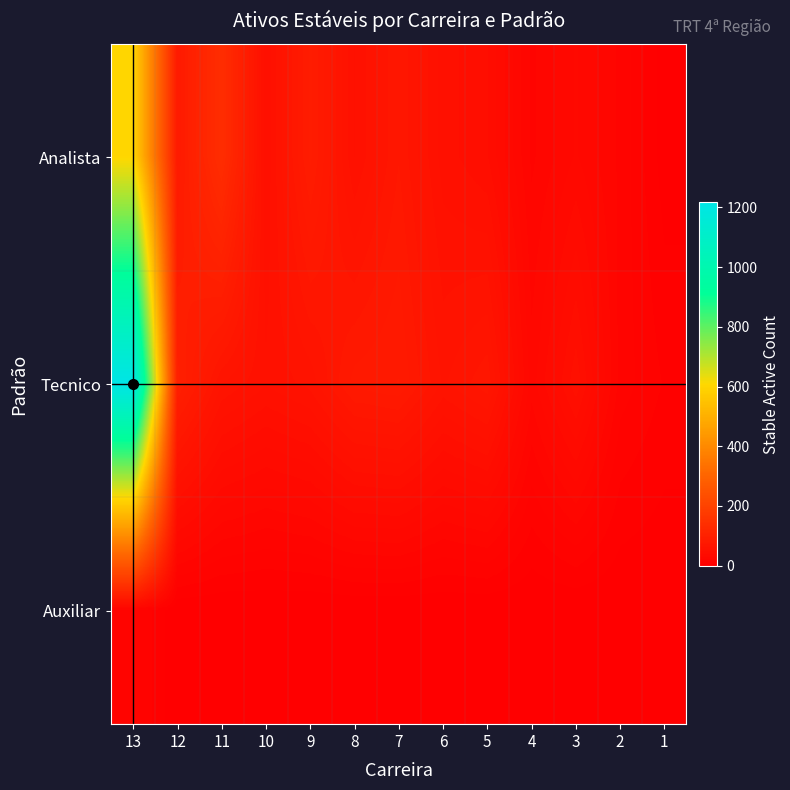

Reading left to right, list all the values displayed in this chart.

Analista: 13=602	12=81	11=137	10=48	9=87	8=52	7=71	6=50	5=43	4=18	3=29	2=18	1=2
Tecnico: 13=1217	12=97	11=62	10=53	9=59	8=78	7=81	6=61	5=70	4=26	3=51	2=17	1=9
Auxiliar: 13=17	12=0	11=0	10=0	9=0	8=0	7=0	6=0	5=0	4=0	3=0	2=0	1=0